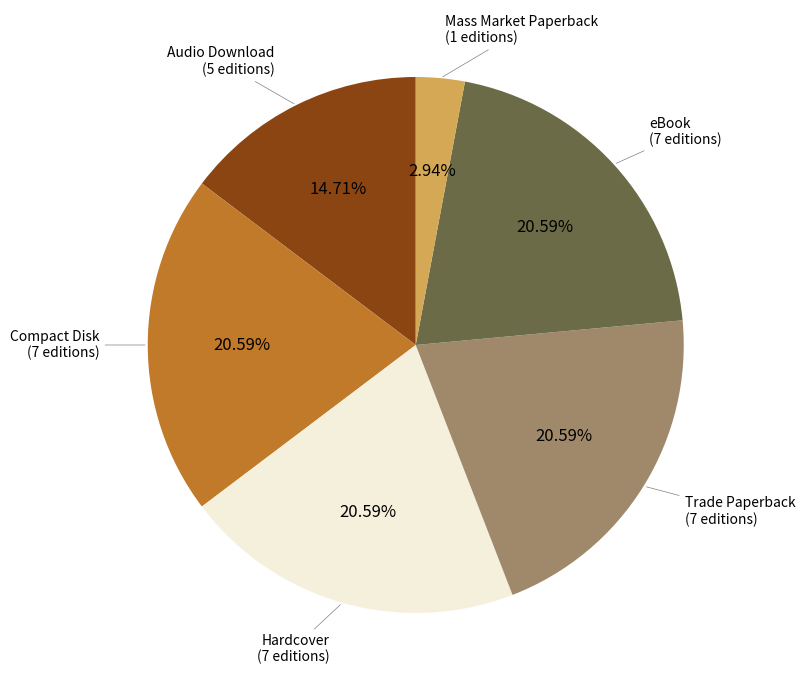

Approximately how many times larger is the value at Trade Paperback (7 editions) compared to Audio Download (5 editions)?

1.4